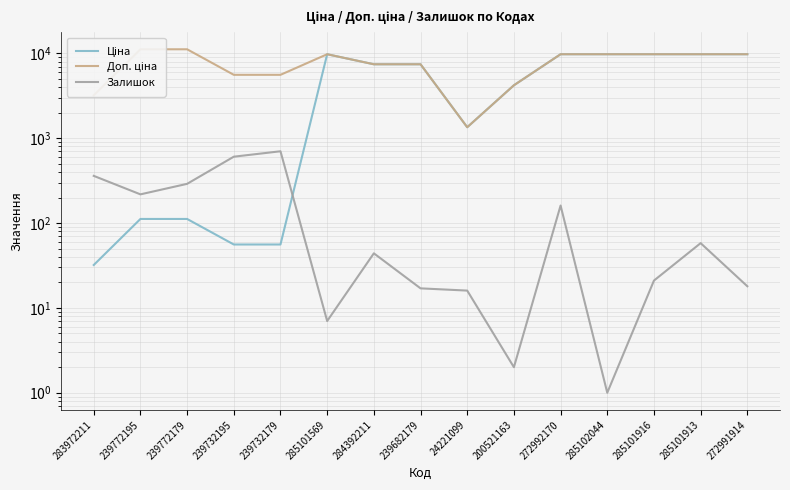

Rank the series at 239772195 from highest to lowest value.

Доп. ціна, Залишок, Ціна